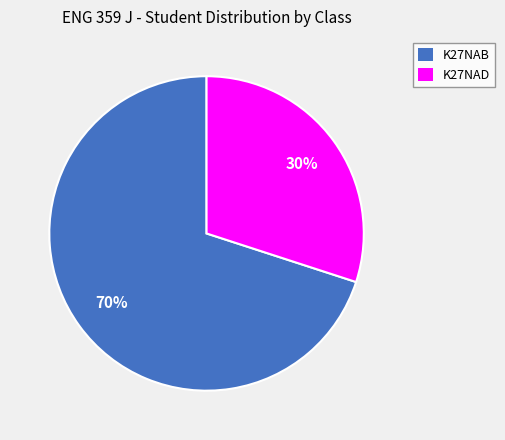

Combined, do K27NAD and K27NAB account for over 50%?

Yes